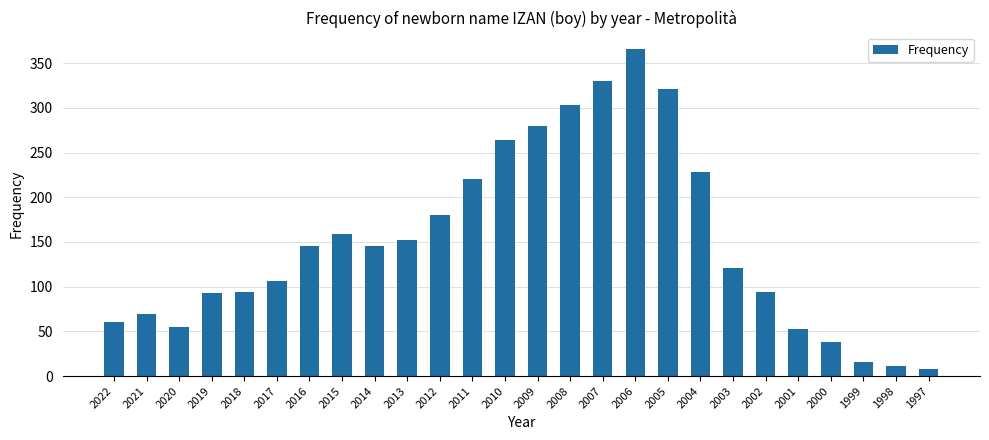

What is the change in value from 2005 to 1997?

-313